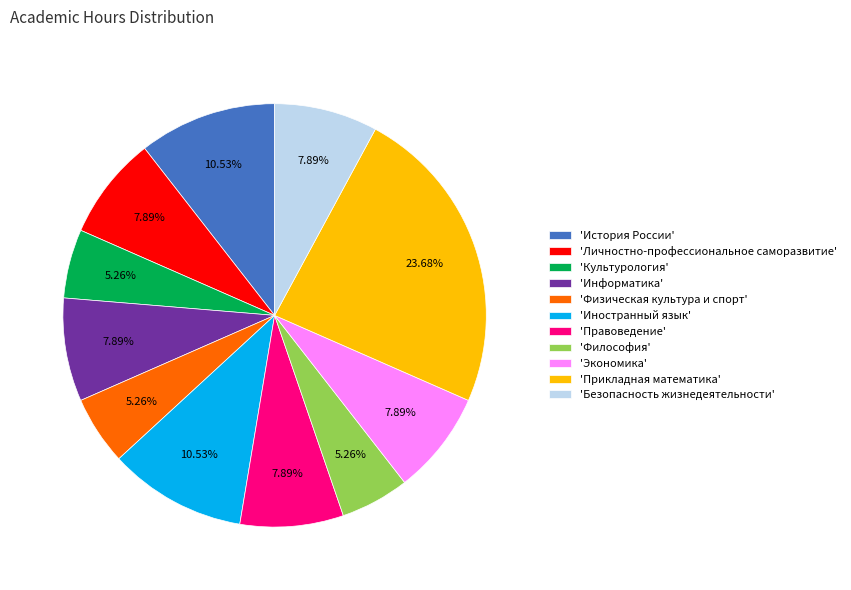

Count the number of slices in the pie.

11